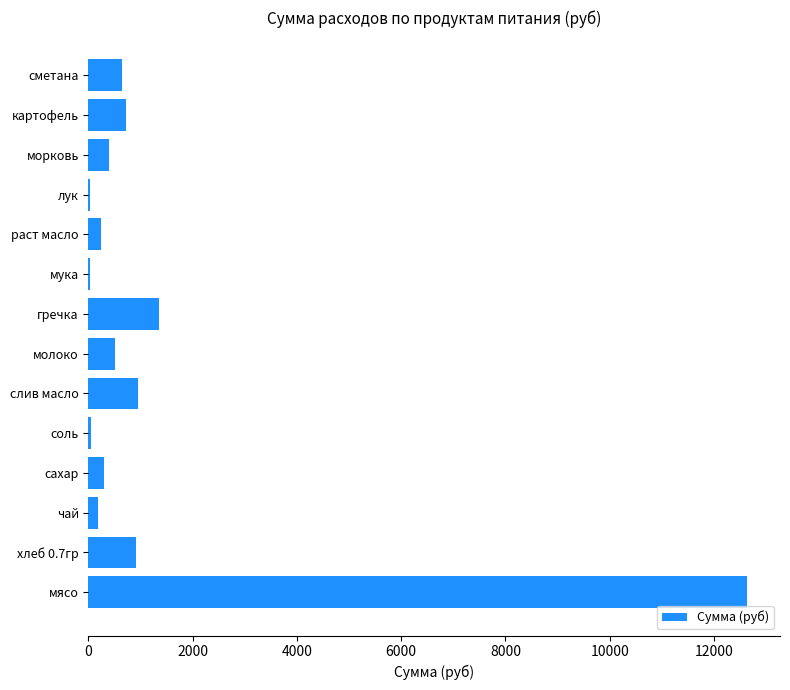

Read the value at молоко.

509.0